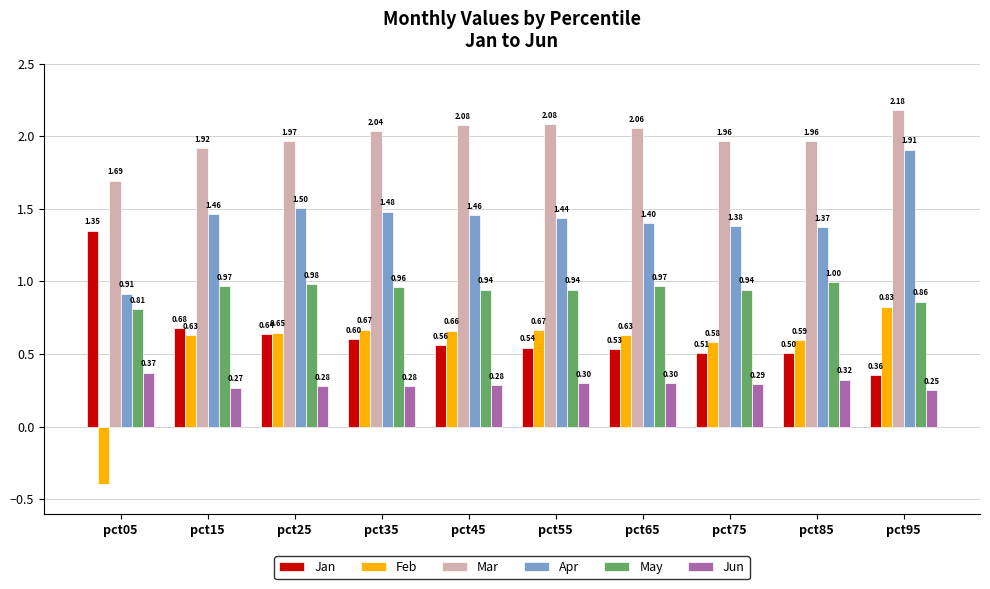

At how many categories does at least one series exceed 1?

10